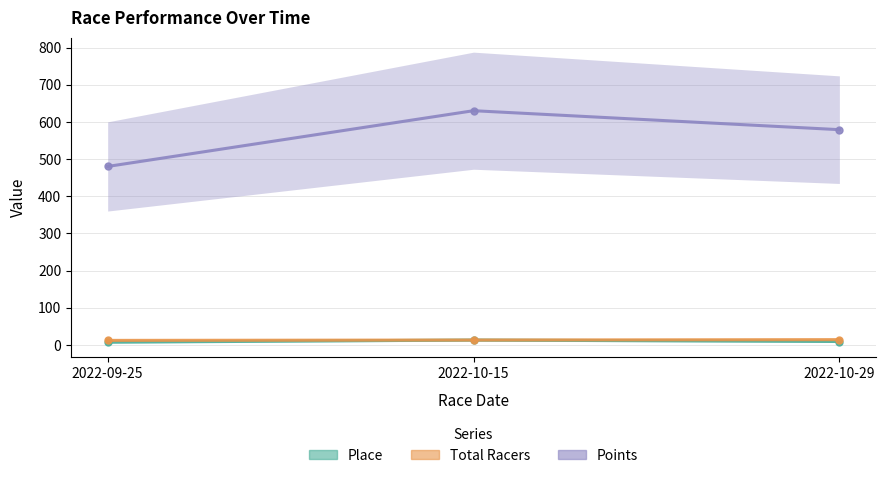

What is the minimum value shown in the chart?

7.0